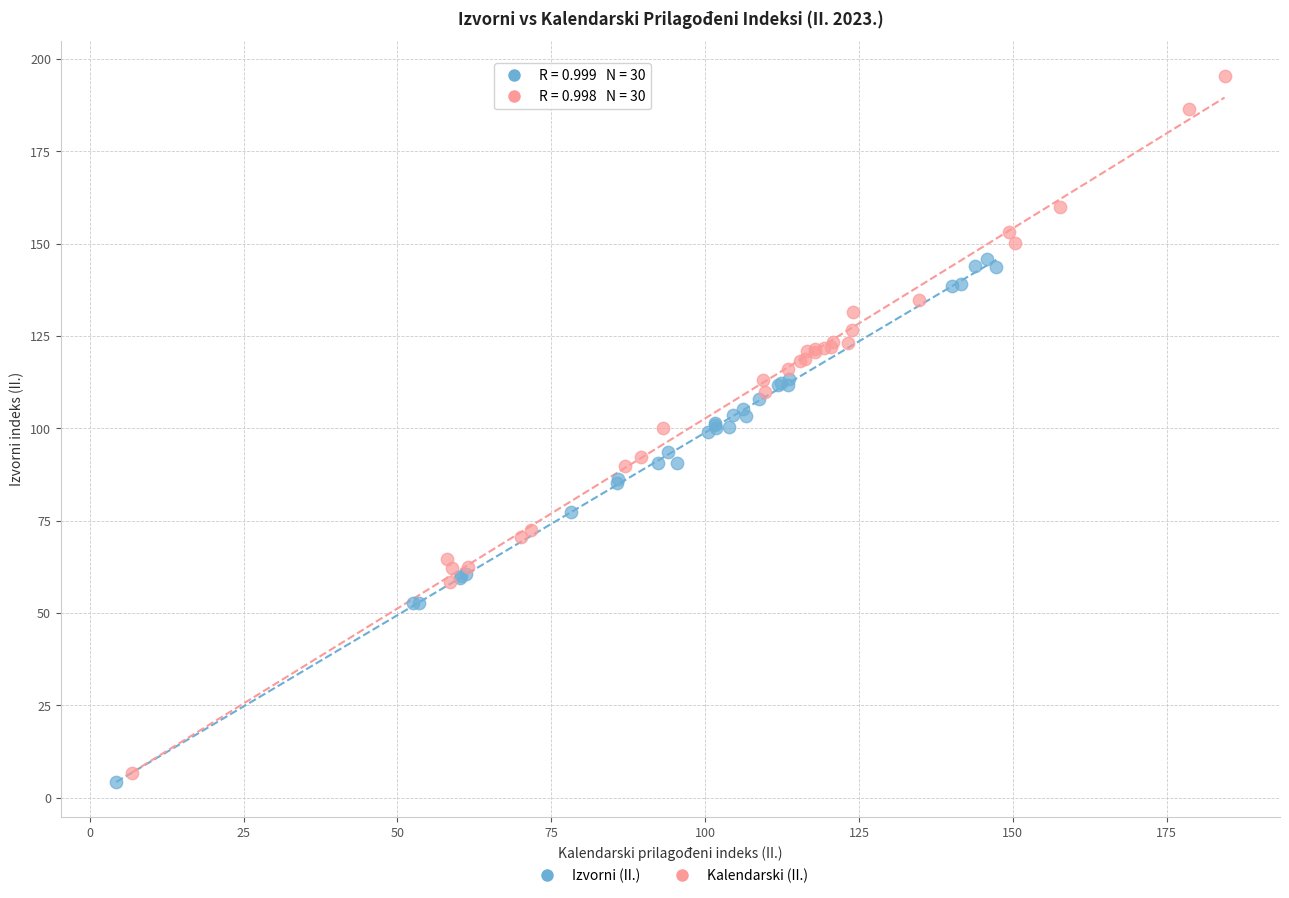

Which series has the widest spread of Y values?

Kalendarski (II.)